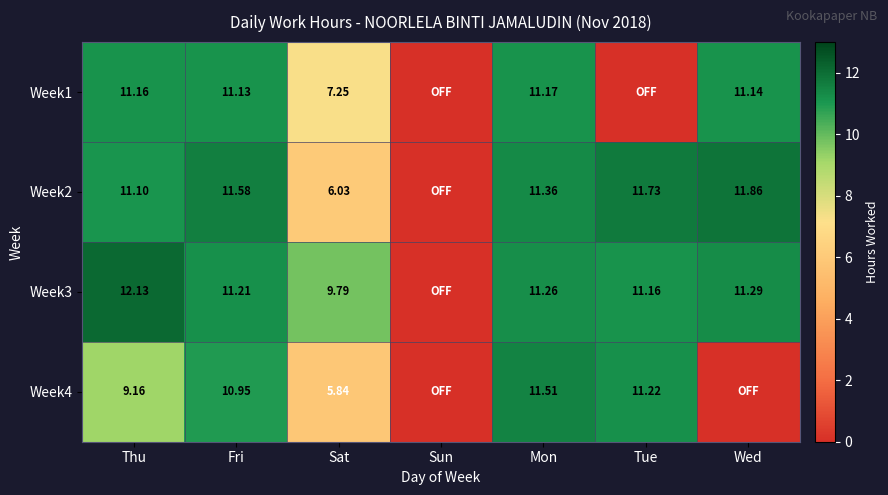

What is the sum of all Week4 values?

48.7